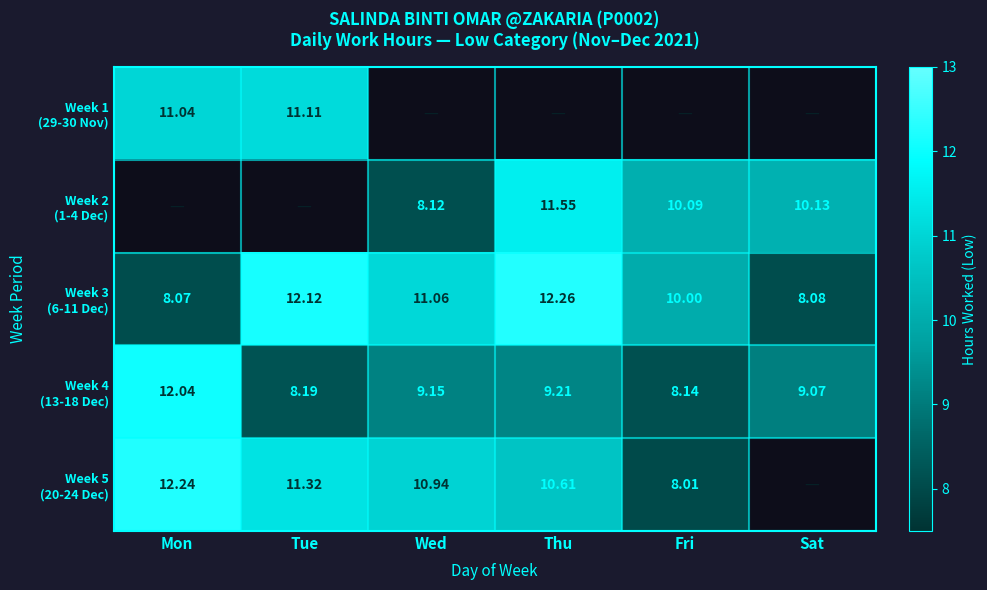

Rank the categories by Week 4 (13-18 Dec) value from lowest to highest.

Fri, Tue, Sat, Wed, Thu, Mon